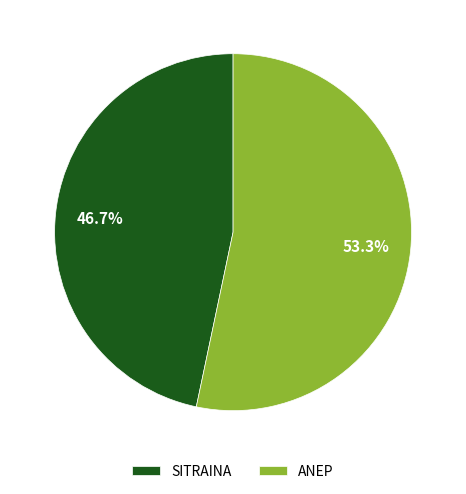

True or false: SITRAINA accounts for 47% of the total.

True